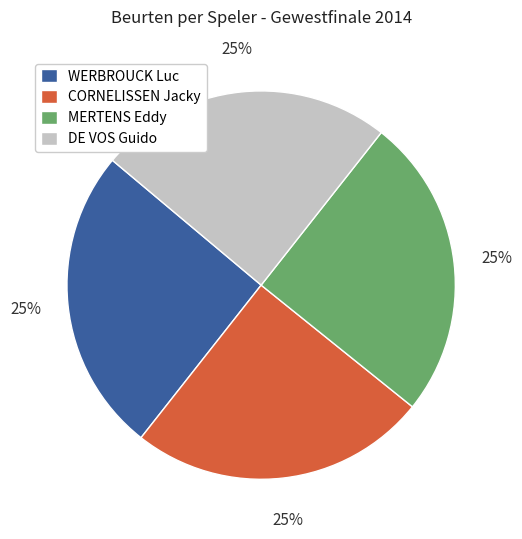

Approximately how many times larger is the value at CORNELISSEN Jacky compared to WERBROUCK Luc?

1.0